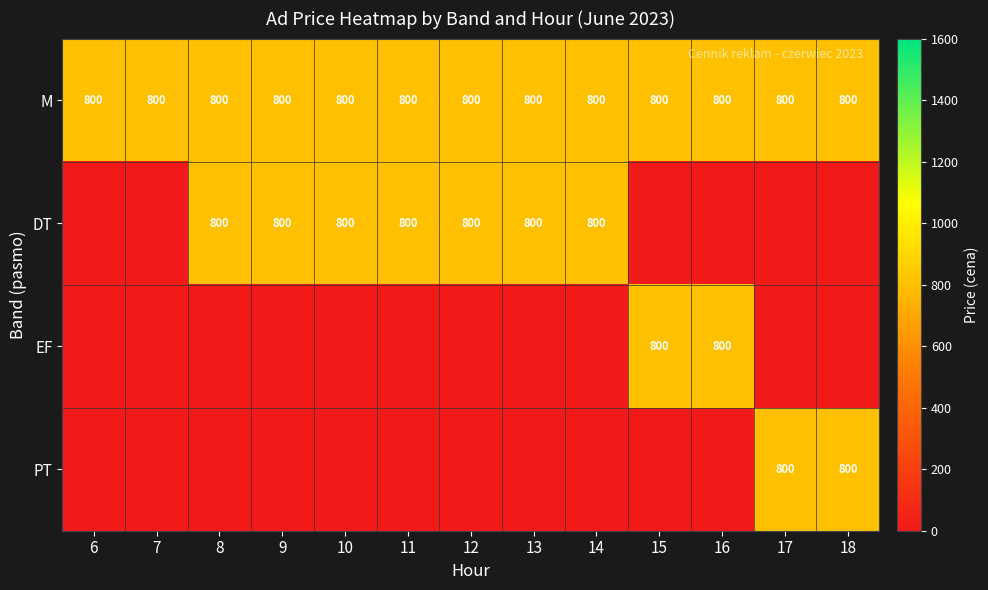

How many data points does each series have?

13